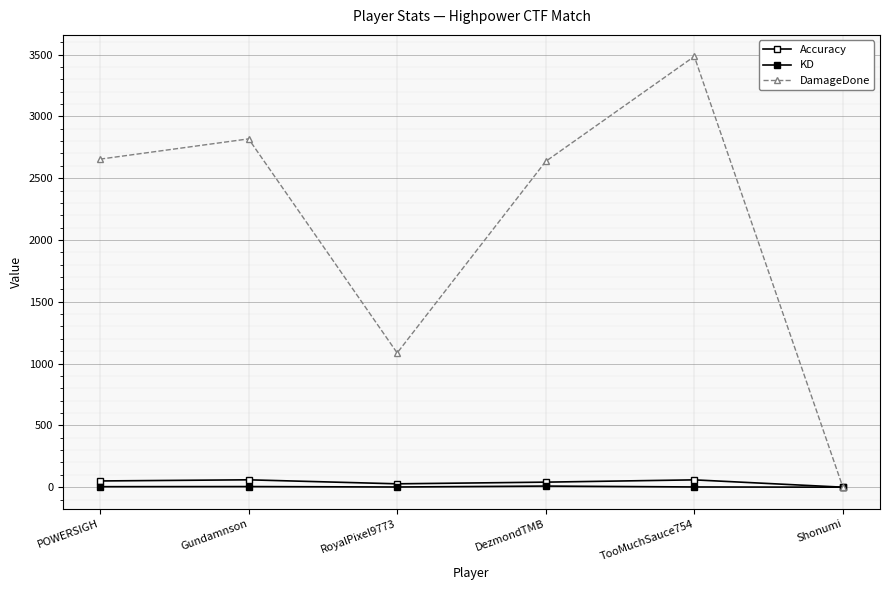

Is this an area chart (filled region under the line)?

No